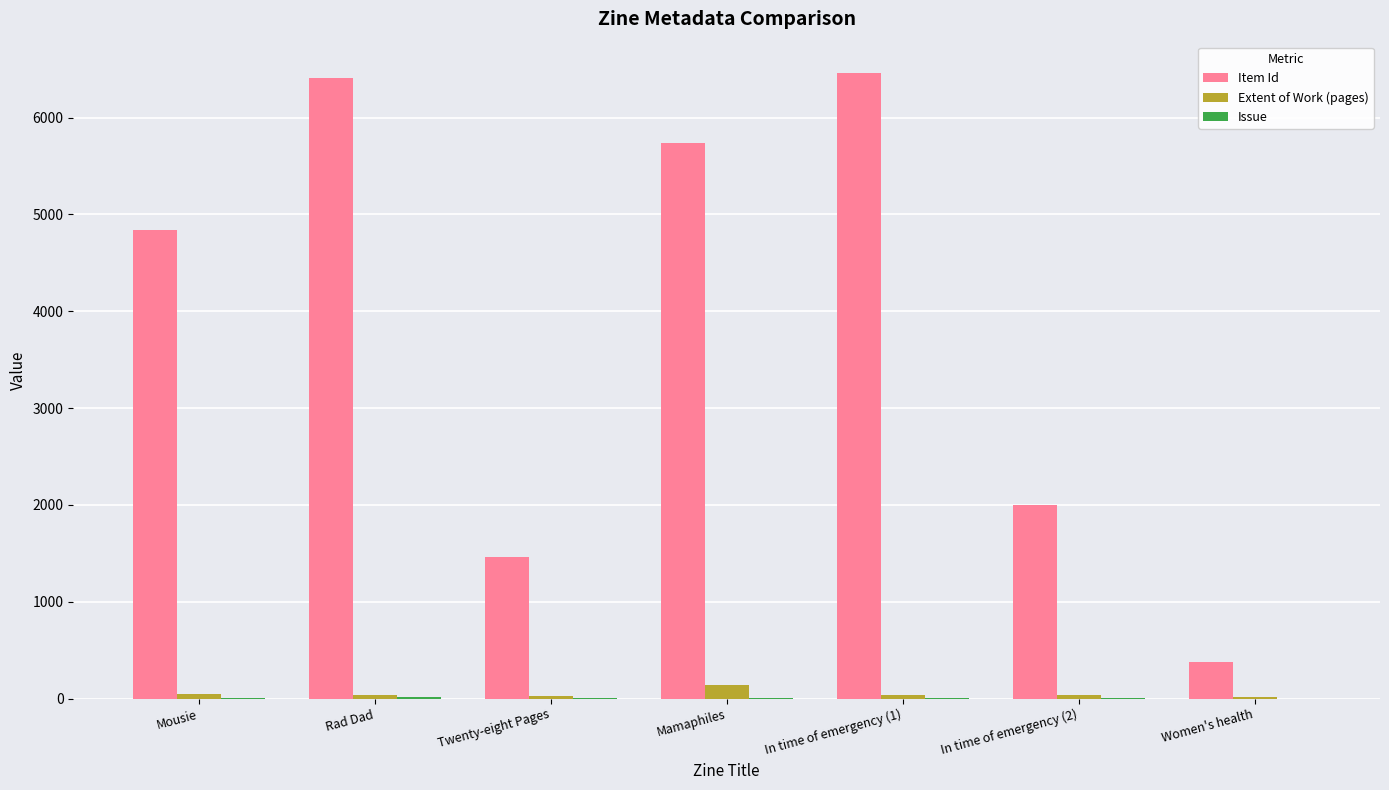

Which series changed the most between Mamaphiles and Women's health?

Item Id